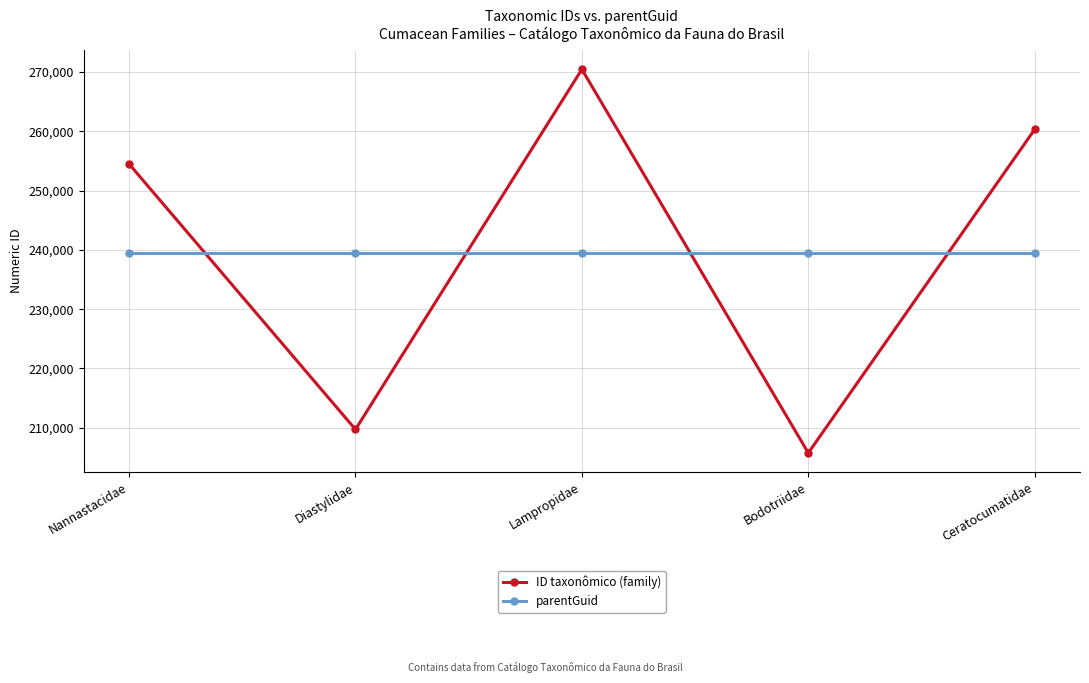

What is the value of the parentGuid point at the 3rd from the left?

239509